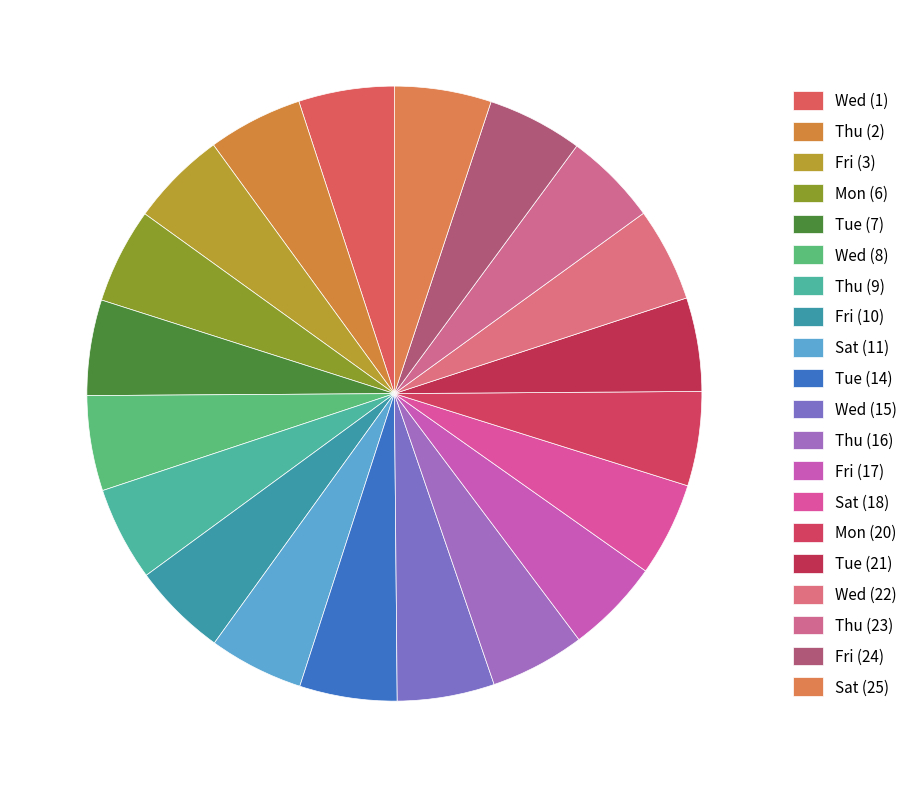

To the nearest percent, what percentage of the pie is Fri (10)?

5%